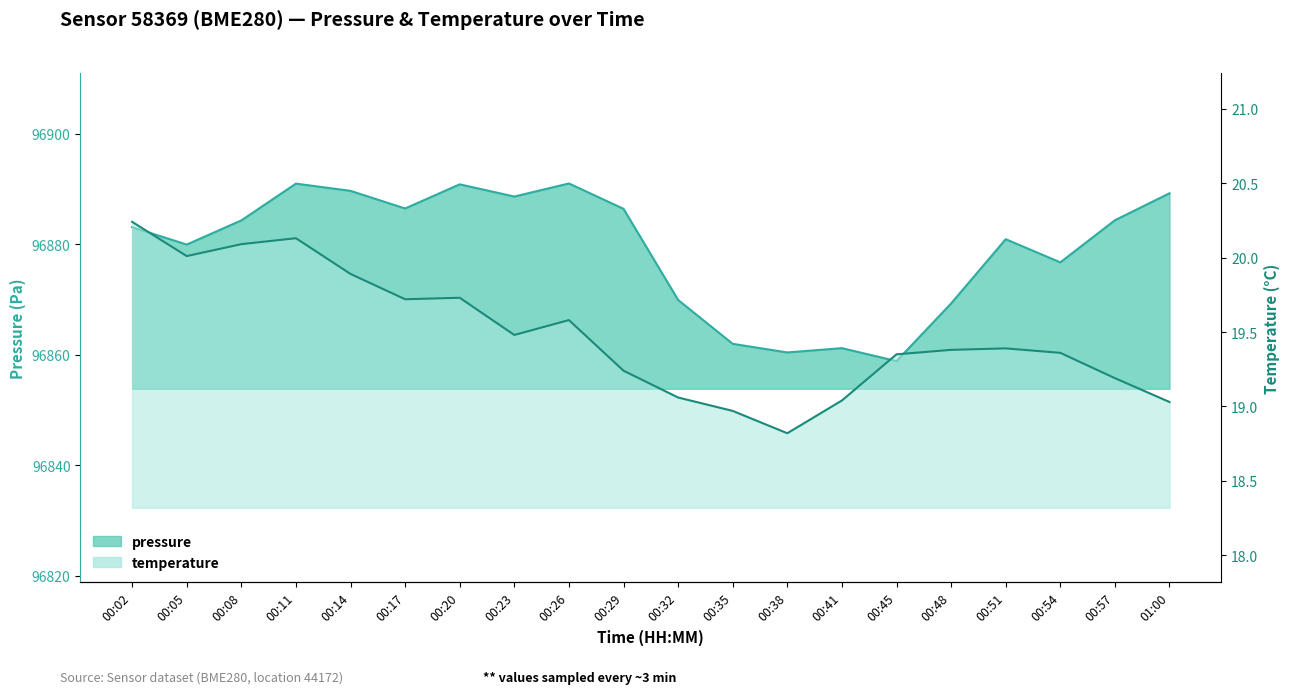

How many distinct data groups are displayed?

2